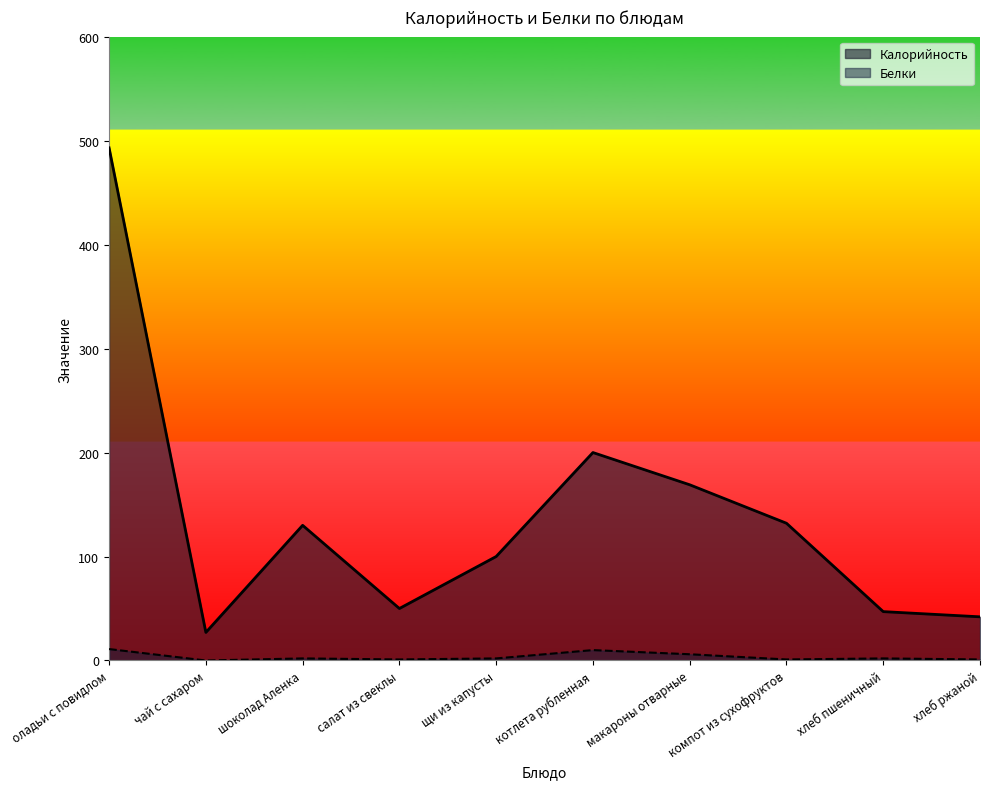

At how many categories does at least one series exceed 413?

1